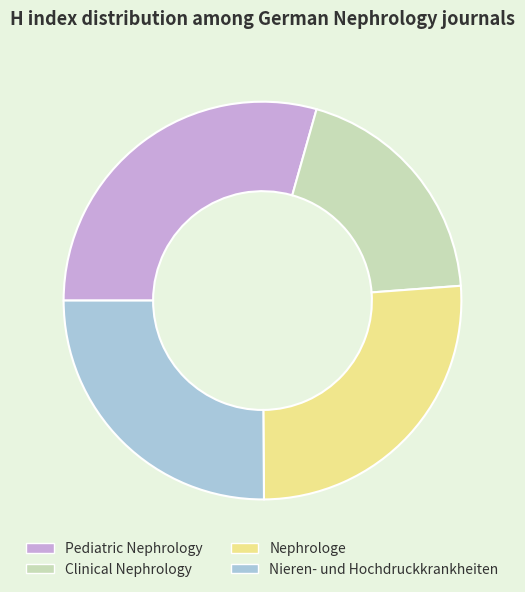

How many segments does this pie chart have?

4